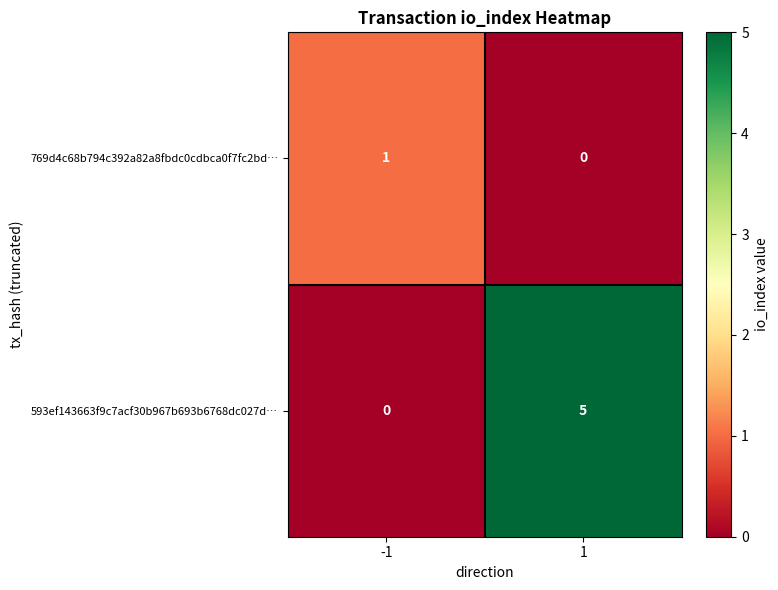

How many positive values does the 593ef143663f9c7acf30b967b693b6768dc027d… series have?

1